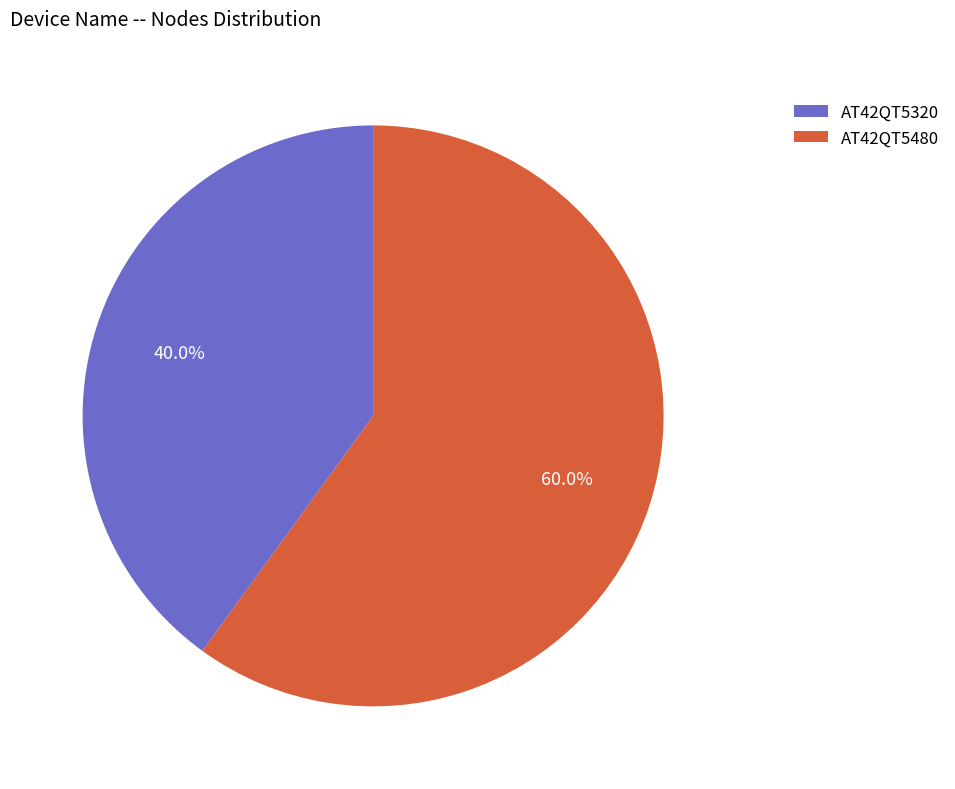

To the nearest percent, what is the difference between the largest and smallest slice percentages?

20%